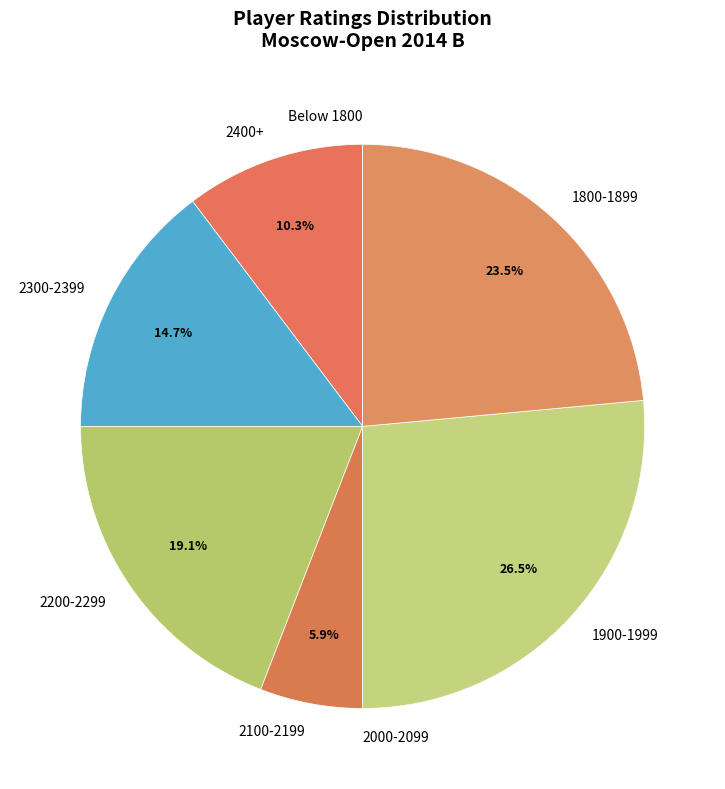

What is the largest slice in the pie chart?

1900-1999